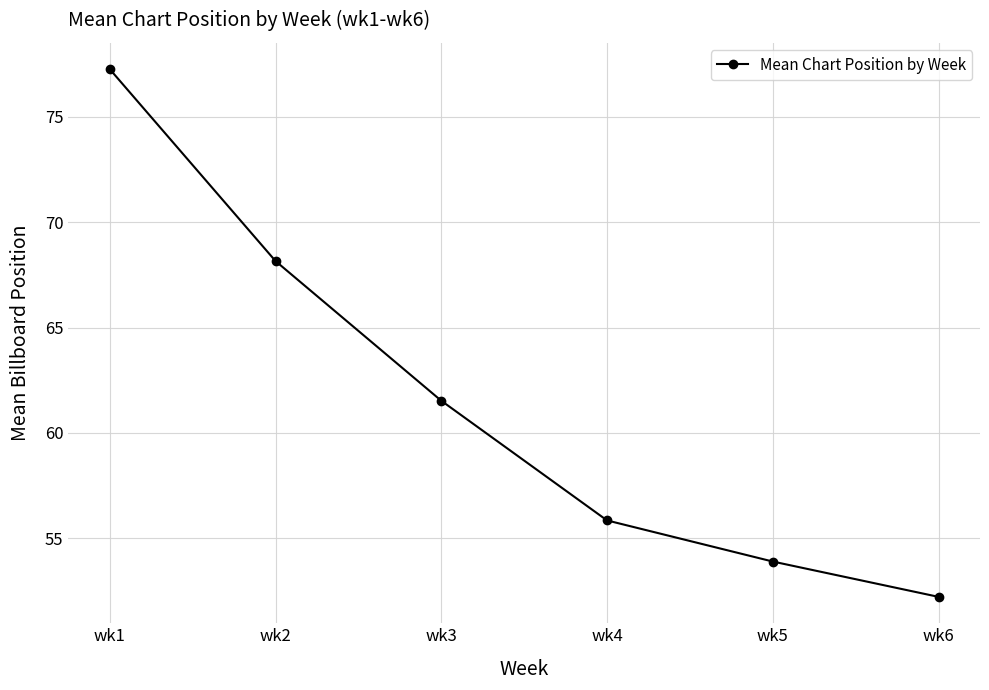

What is the value of the 6th point from the left?

52.2